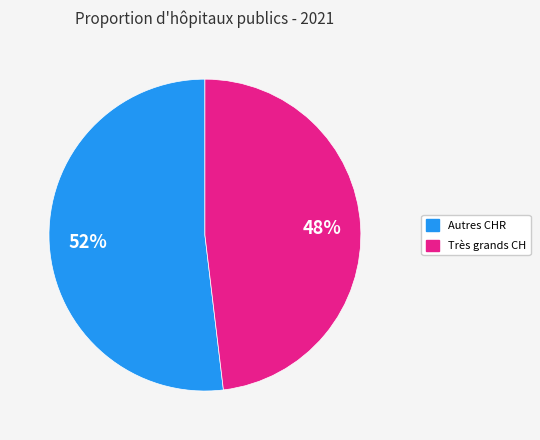

Is there a majority slice in this chart?

Yes